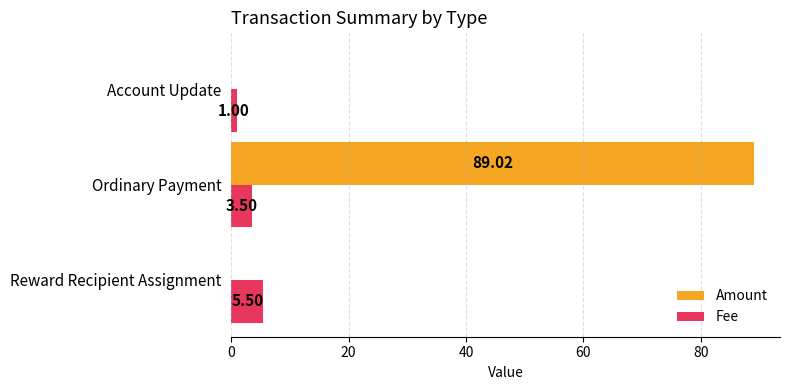

Between Reward Recipient Assignment and Ordinary Payment, which series saw the biggest shift?

Amount